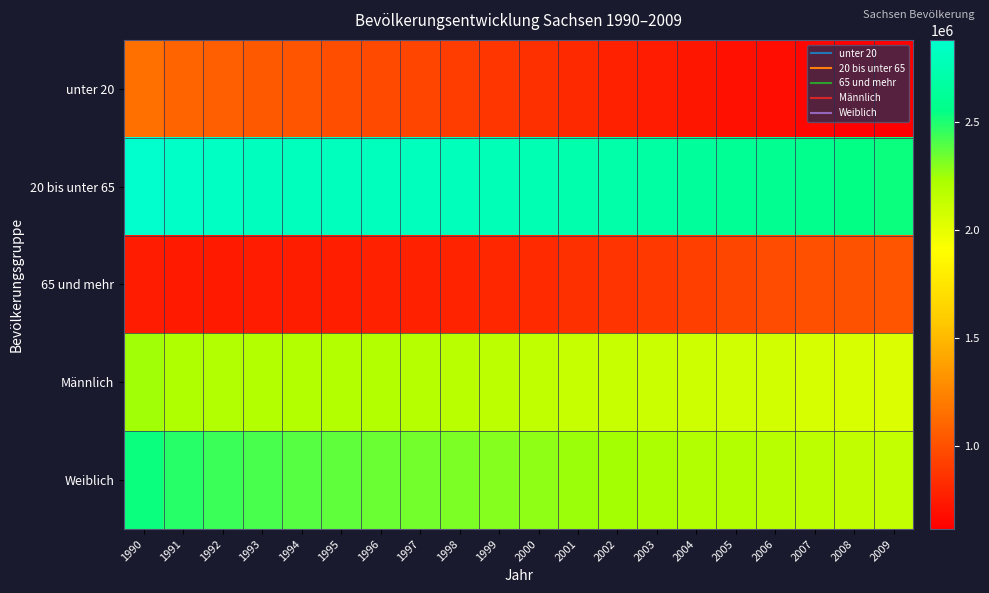

How many data points does each series have?

20